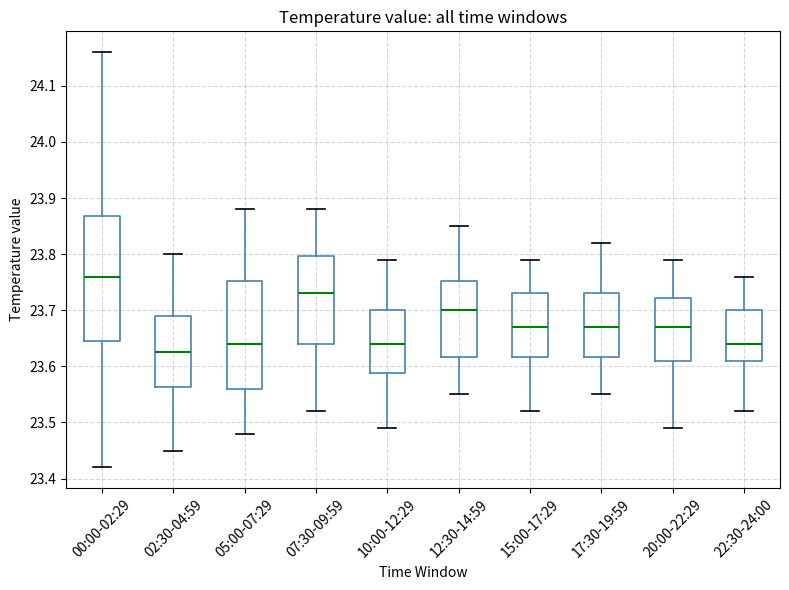

Which box is the tallest, from its lower edge to its upper edge?

00:00-02:29